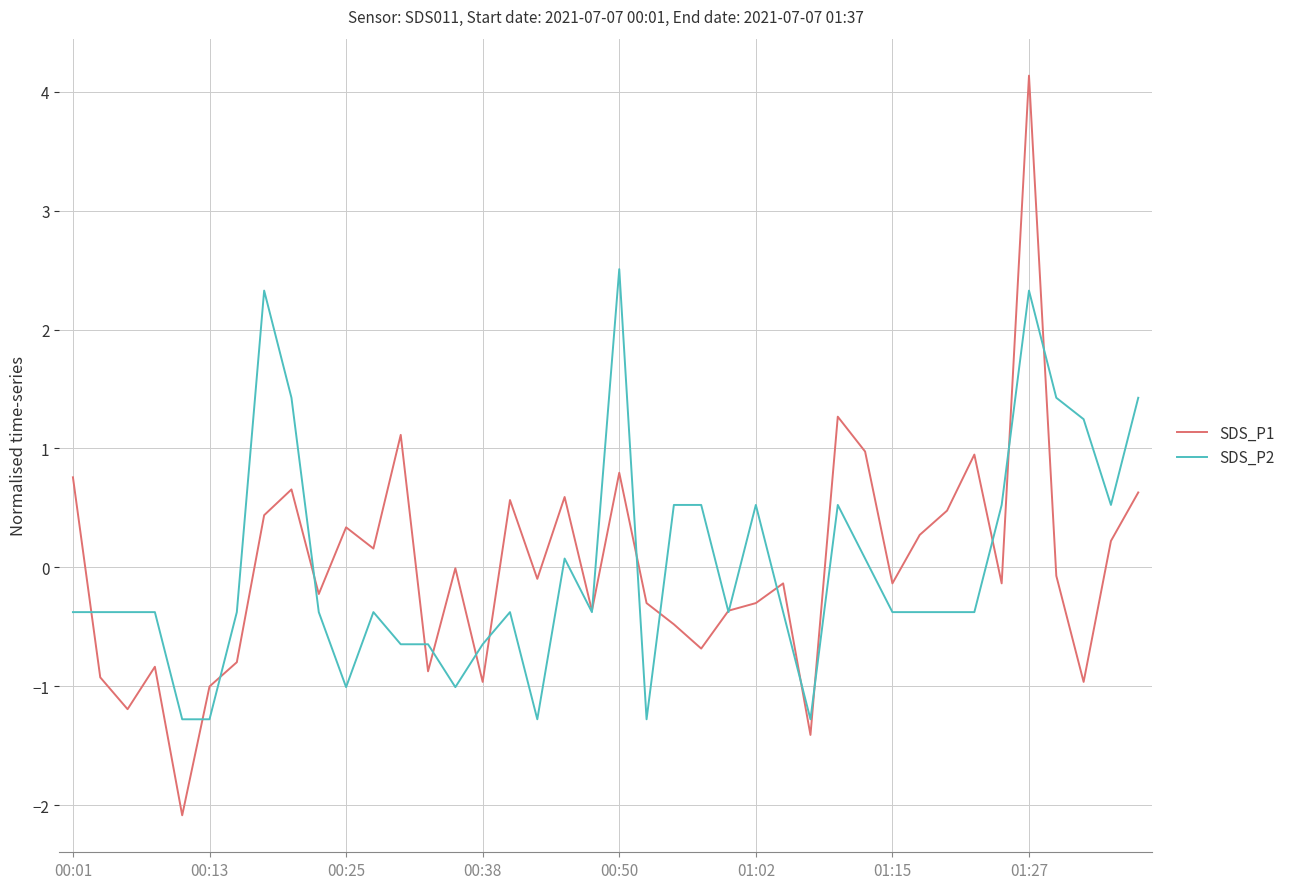

Count the number of data series in this chart.

2